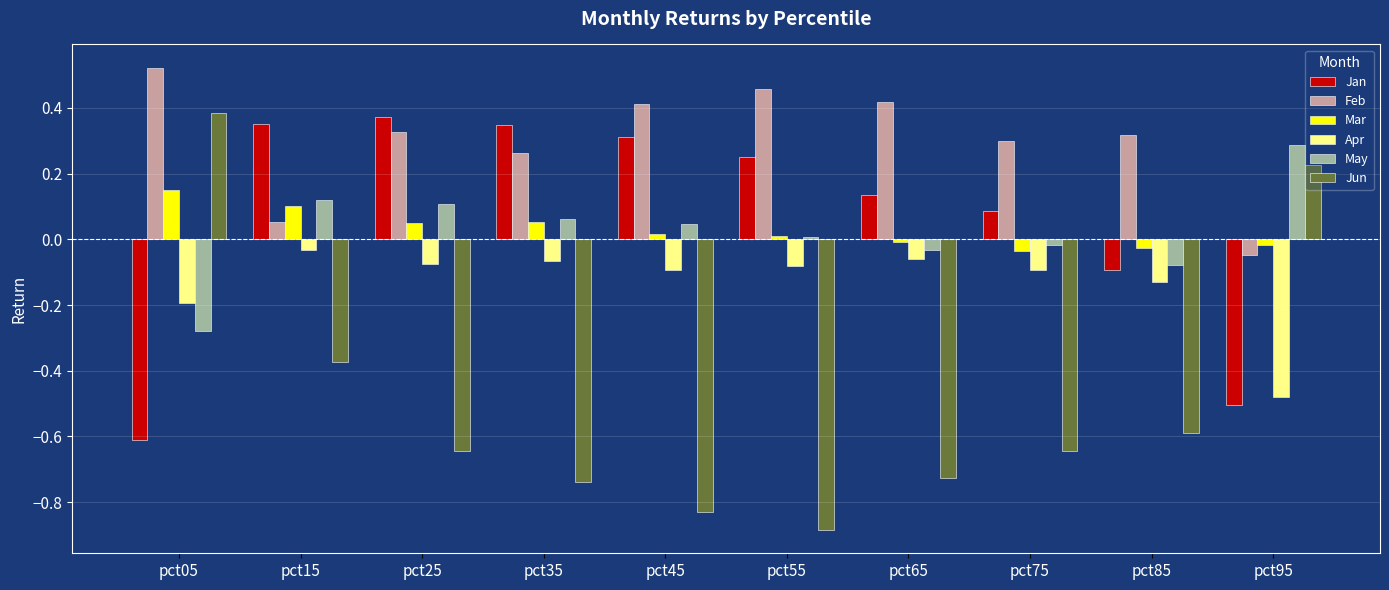

Is the value of Jan at pct45 greater than the value of Feb at pct55?

No